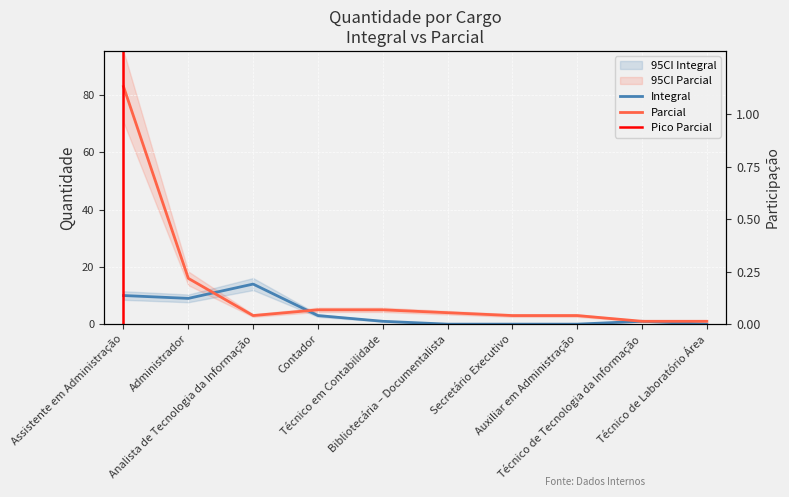

List the series in order of their peak value, lowest first.

Integral, Parcial